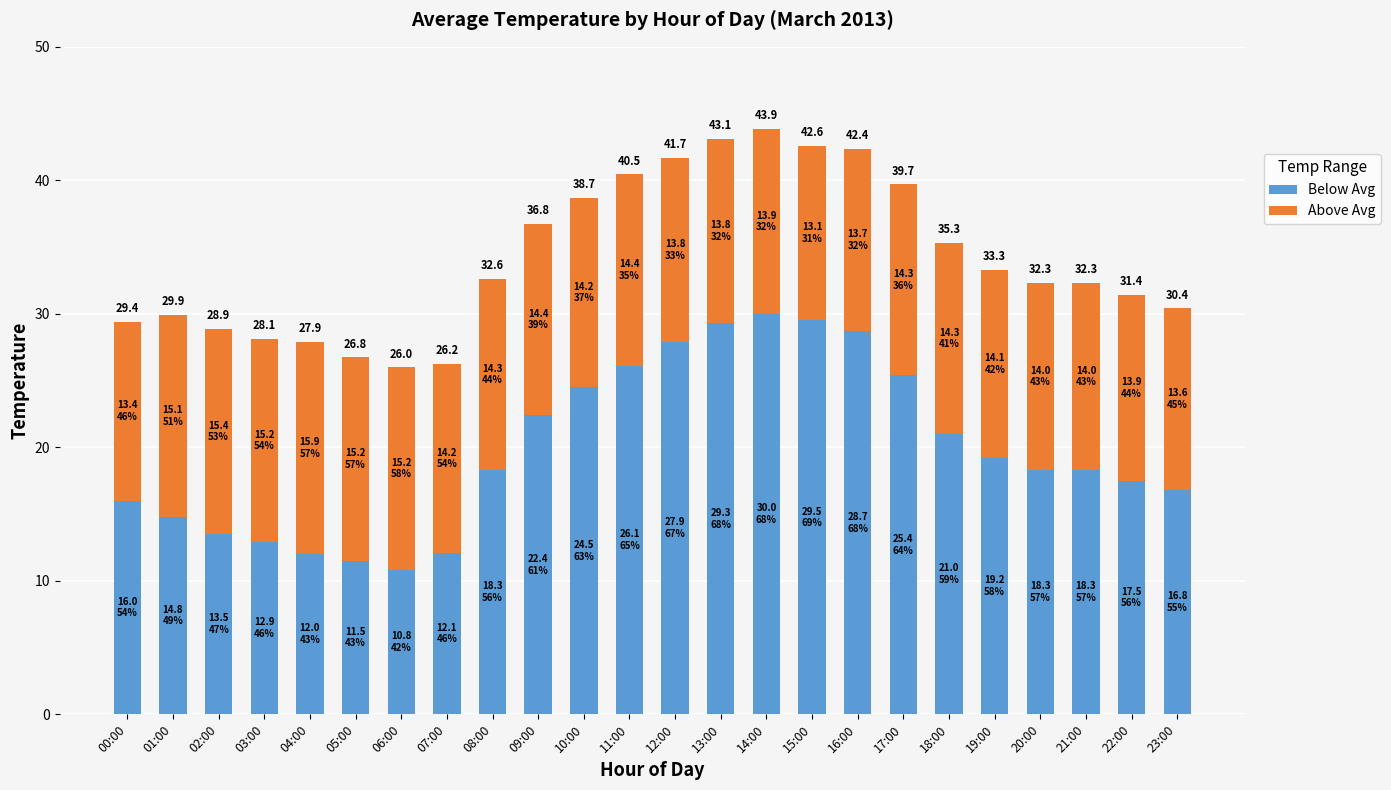

The value of Below Avg at 21:00 is 18.3. True or false?

True